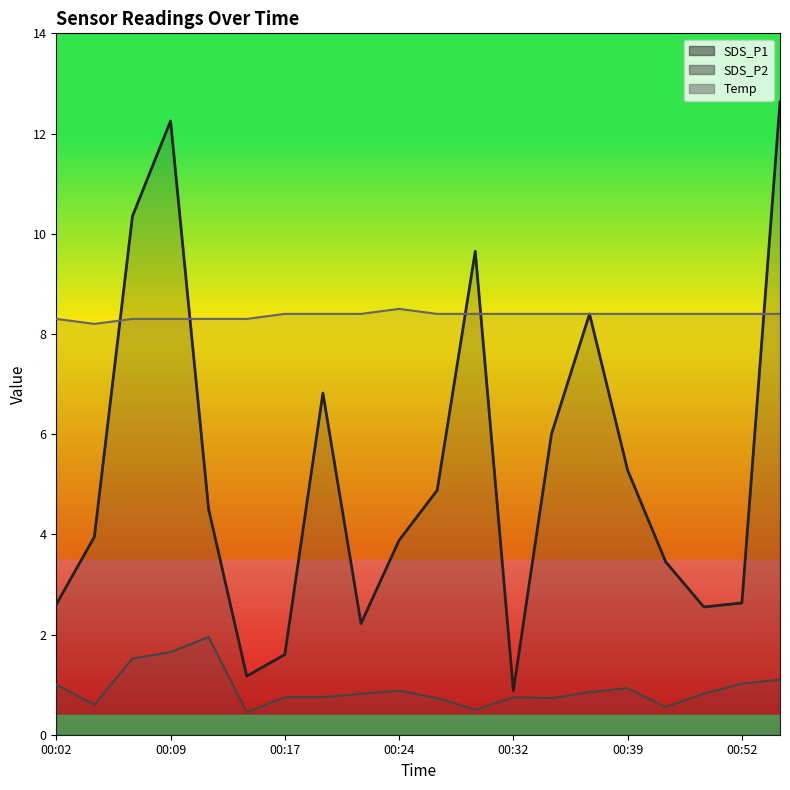

Which series has the largest total across all categories?

Temp_line